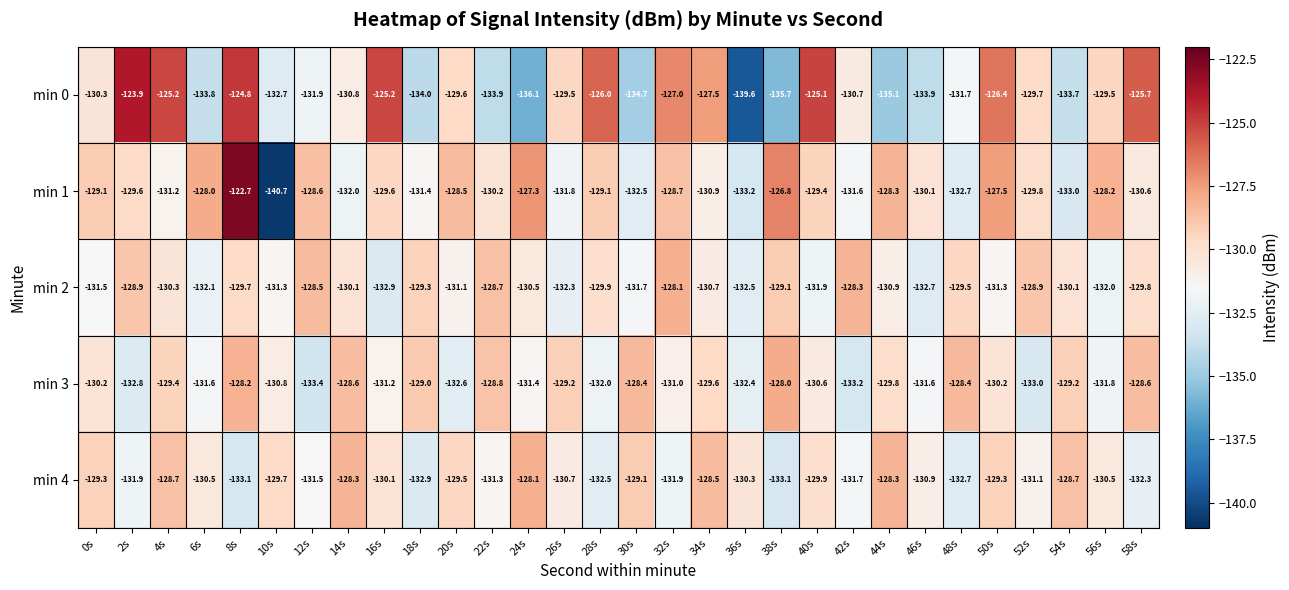

Is it true that min 1 equals -133.0 at 54s?

True